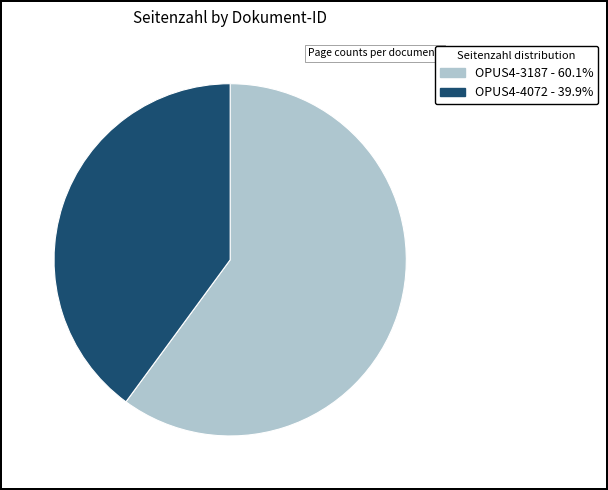

Which has a higher value, OPUS4-4072 or OPUS4-3187?

OPUS4-3187